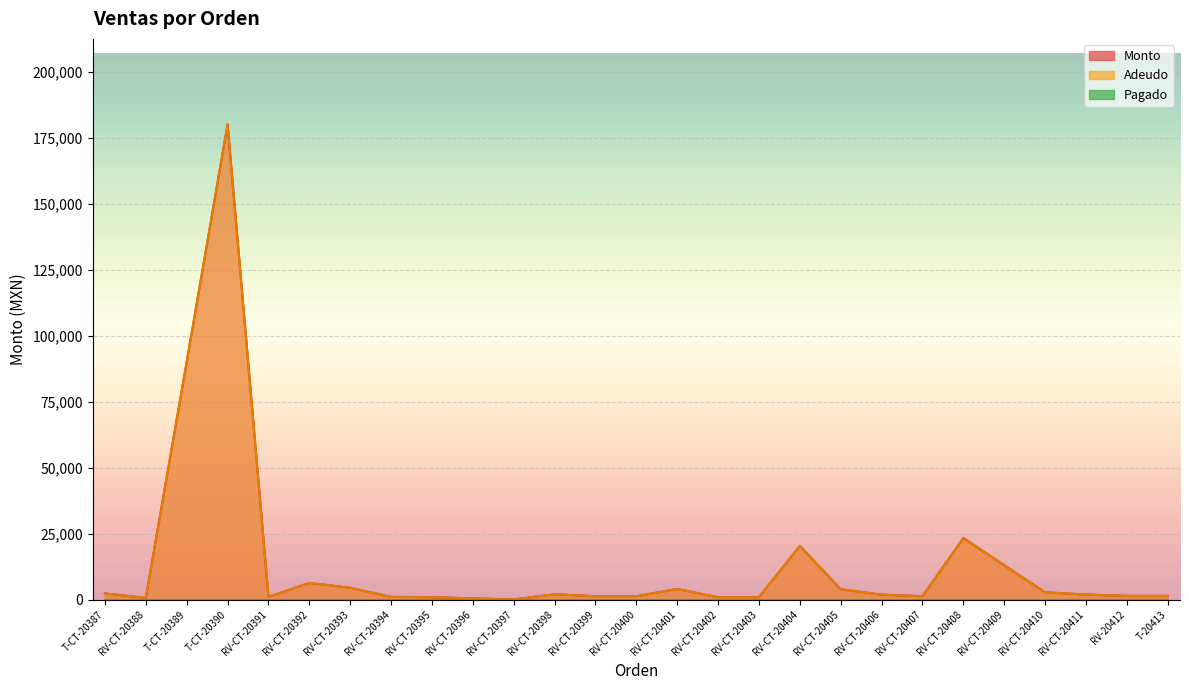

True or false: Monto and Adeudo intersect in this chart.

False